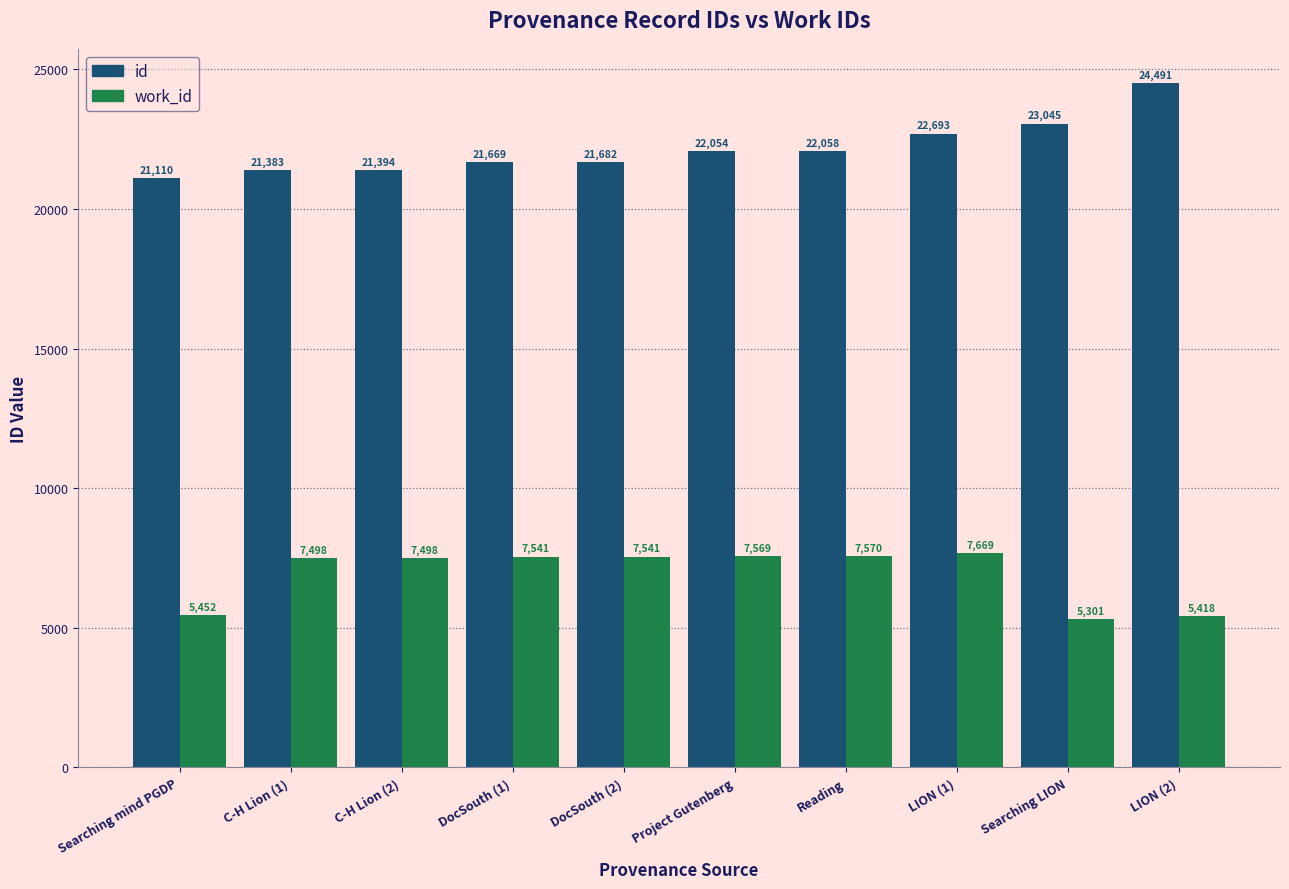

What is the value of the work_id bar at the 8th from the left?

7669